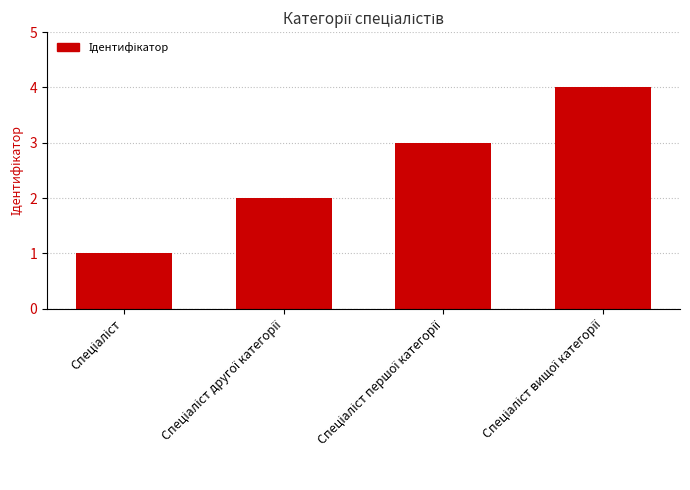

Reading left to right, what are all the values shown in this chart?

1	2	3	4